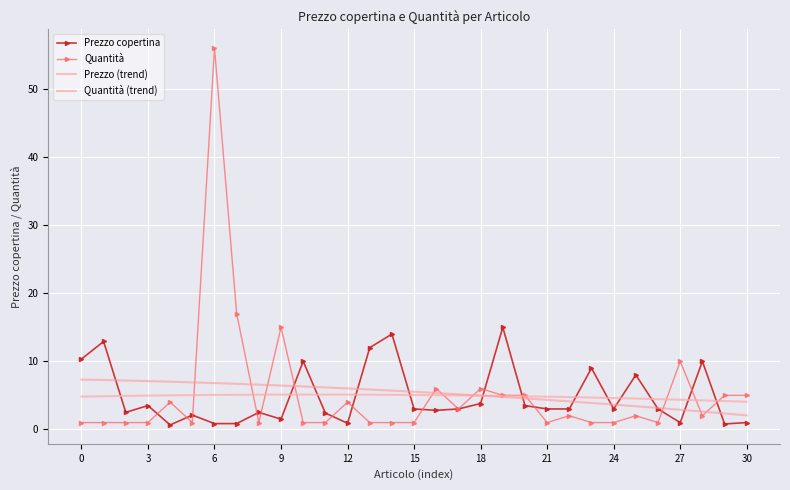

True or false: Prezzo (trend) has more than 2 points higher than both neighbors.

False